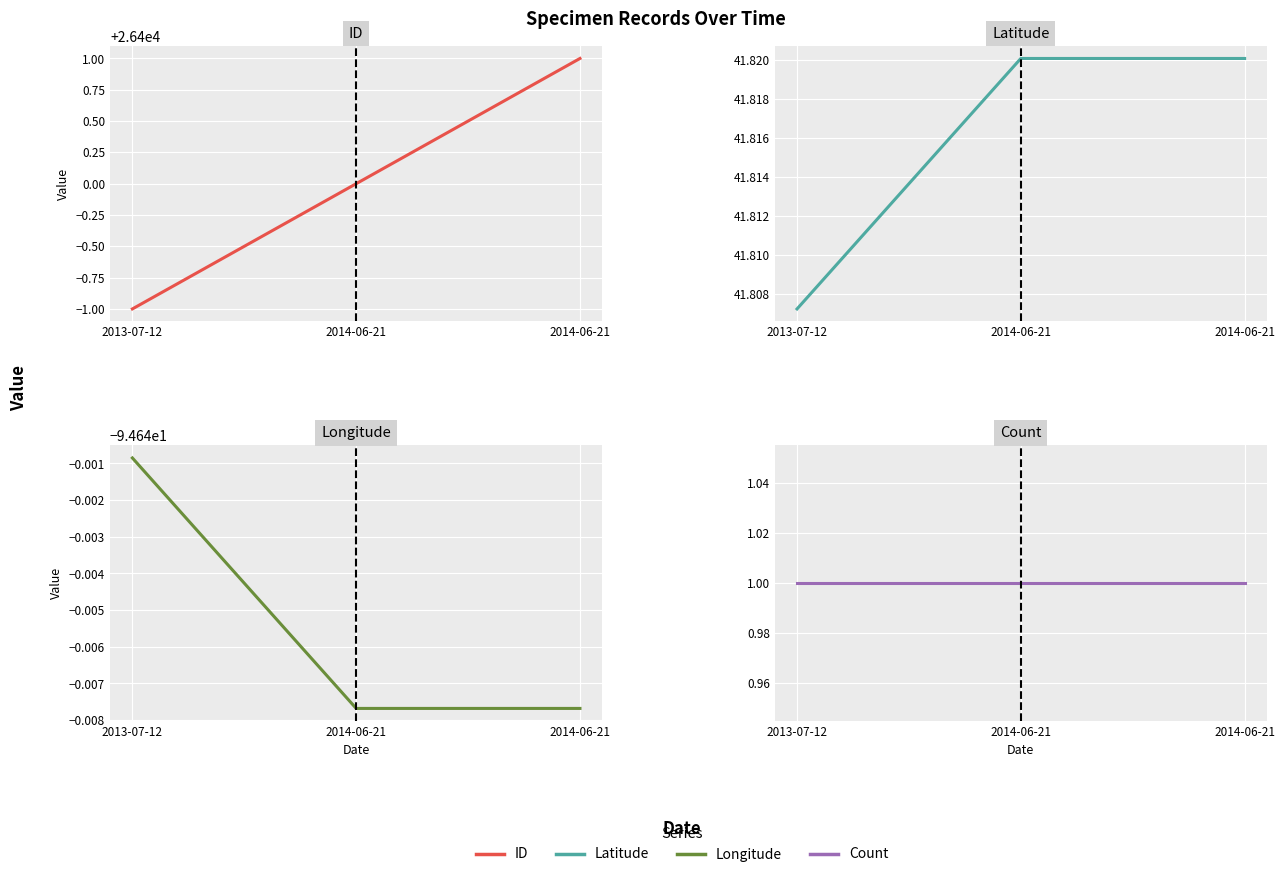

The value of ID at 2014-06-21 is 47320.2. True or false?

False